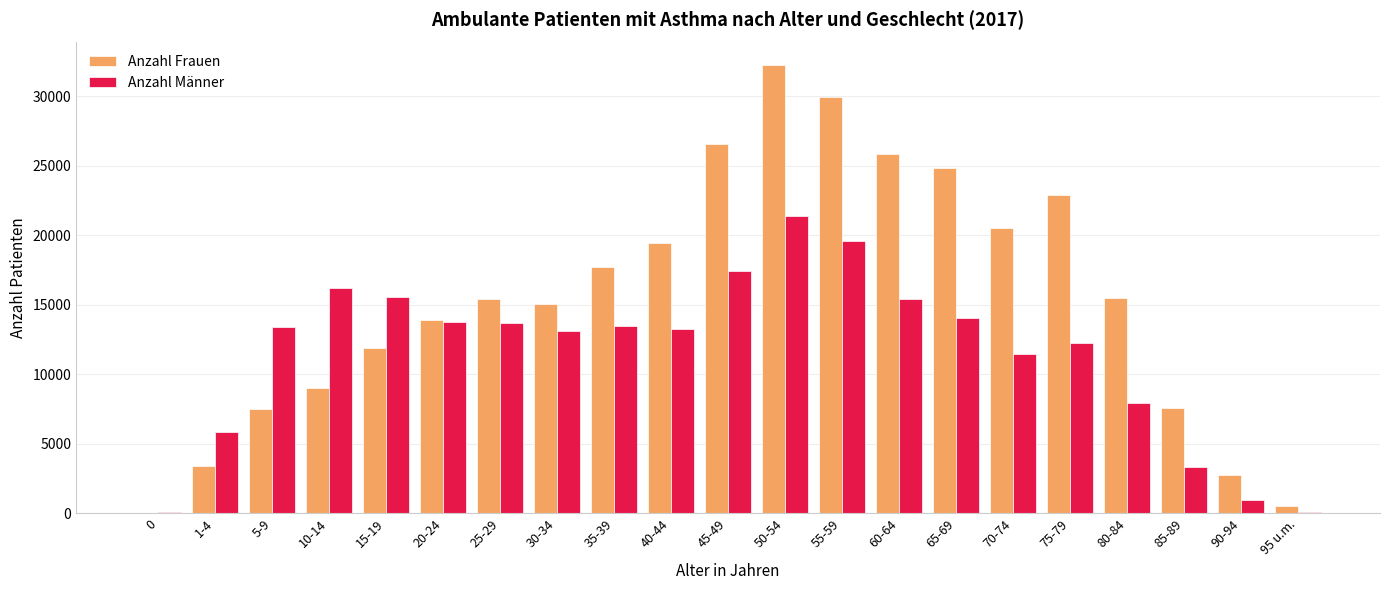

True or false: Anzahl Männer has a value of 11480 at 70-74.

True